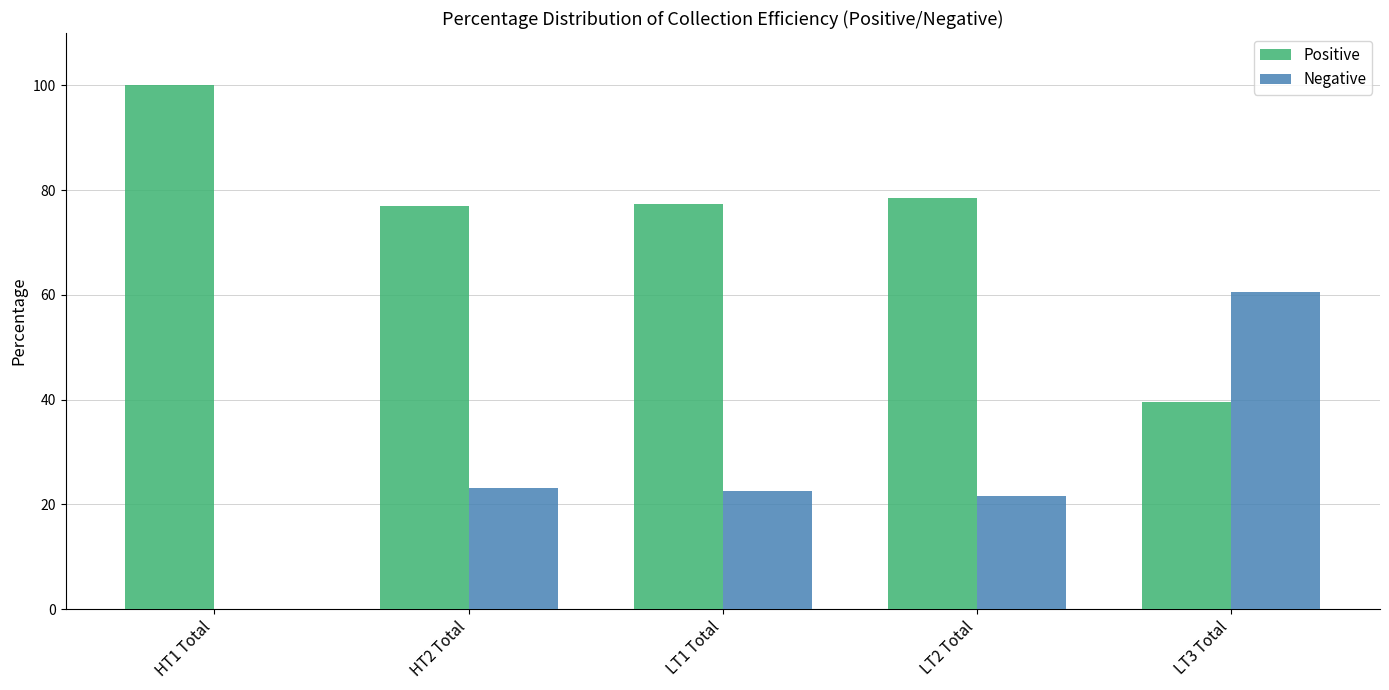

The value of Positive at LT2 Total is 121.2. True or false?

False